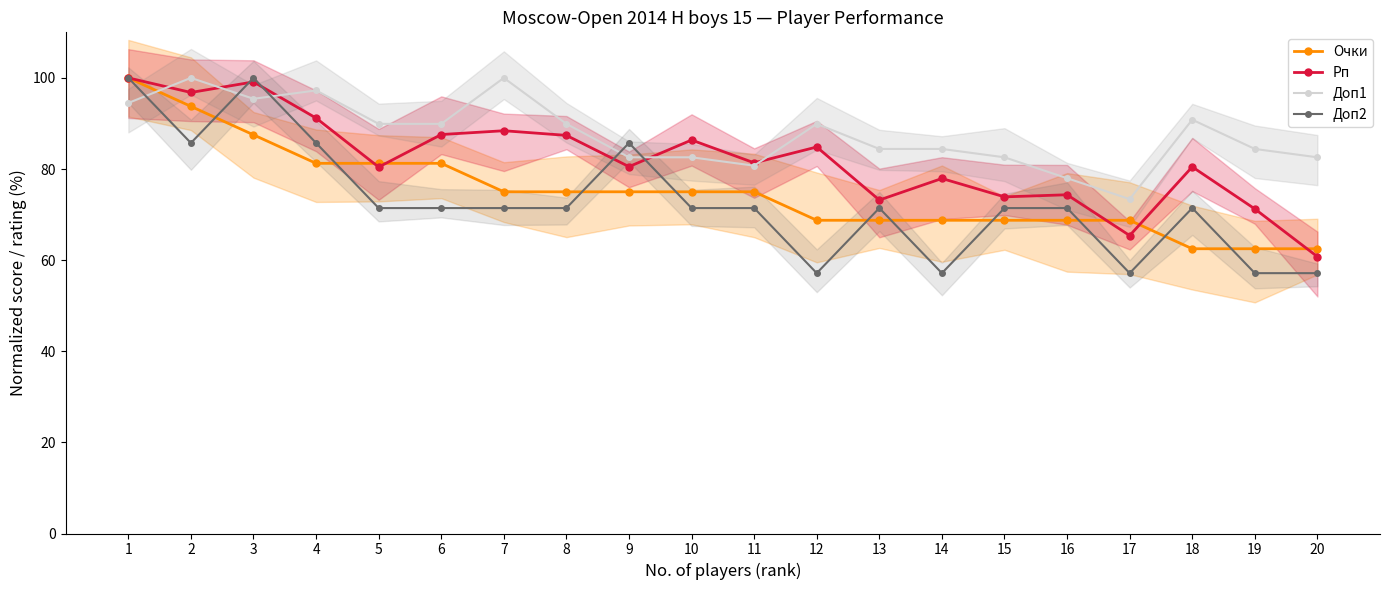

Reading left to right, what are all the values shown in this chart?

Очки: 1=100.0	2=93.8	3=87.5	4=81.2	5=81.2	6=81.2	7=75.0	8=75.0	9=75.0	10=75.0	11=75.0	12=68.8	13=68.8	14=68.8	15=68.8	16=68.8	17=68.8	18=62.5	19=62.5	20=62.5
Рп: 1=100.0	2=96.8	3=99.1	4=91.2	5=80.4	6=87.6	7=88.4	8=87.4	9=80.5	10=86.4	11=81.4	12=84.8	13=73.2	14=77.9	15=73.9	16=74.4	17=65.4	18=80.5	19=71.2	20=60.8
Доп1: 1=94.5	2=100.0	3=95.4	4=97.2	5=89.9	6=89.9	7=100.0	8=89.9	9=82.6	10=82.6	11=80.7	12=89.9	13=84.4	14=84.4	15=82.6	16=78.0	17=73.4	18=90.8	19=84.4	20=82.6
Доп2: 1=100.0	2=85.7	3=100.0	4=85.7	5=71.4	6=71.4	7=71.4	8=71.4	9=85.7	10=71.4	11=71.4	12=57.1	13=71.4	14=57.1	15=71.4	16=71.4	17=57.1	18=71.4	19=57.1	20=57.1